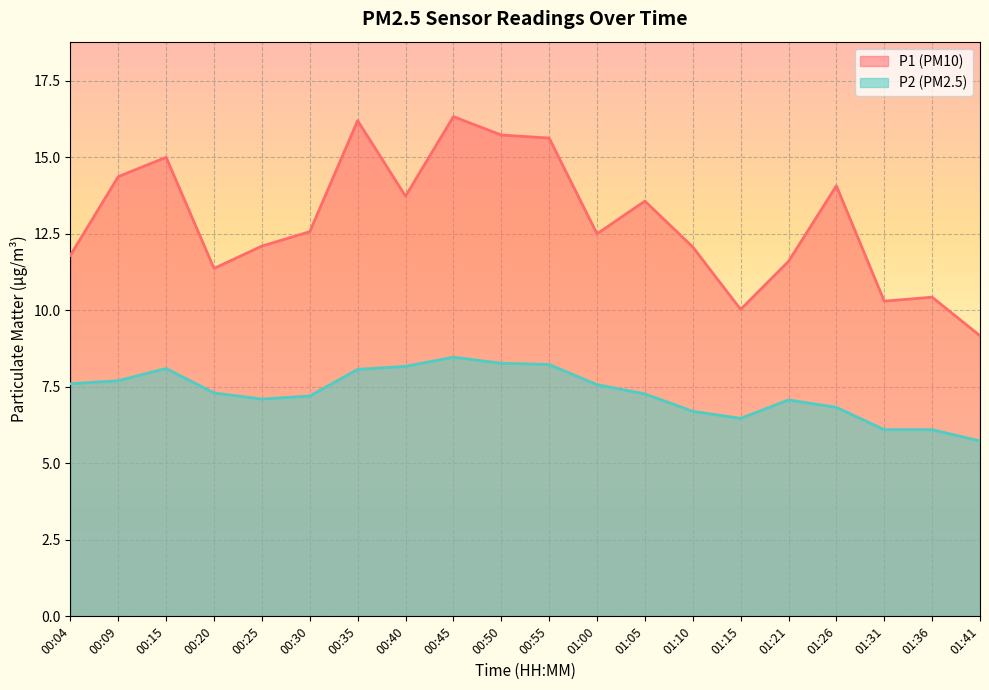

Reading right to left, list all the values displayed in this chart.

P1: 01:41=9.2	01:36=10.4	01:31=10.3	01:26=14.1	01:21=11.6	01:15=10.0	01:10=12.1	01:05=13.6	01:00=12.5	00:55=15.6	00:50=15.7	00:45=16.3	00:40=13.7	00:35=16.2	00:30=12.6	00:25=12.1	00:20=11.4	00:15=15.0	00:09=14.4	00:04=11.8
P2: 01:41=5.7	01:36=6.1	01:31=6.1	01:26=6.8	01:21=7.1	01:15=6.5	01:10=6.7	01:05=7.3	01:00=7.6	00:55=8.2	00:50=8.3	00:45=8.5	00:40=8.2	00:35=8.1	00:30=7.2	00:25=7.1	00:20=7.3	00:15=8.1	00:09=7.7	00:04=7.6